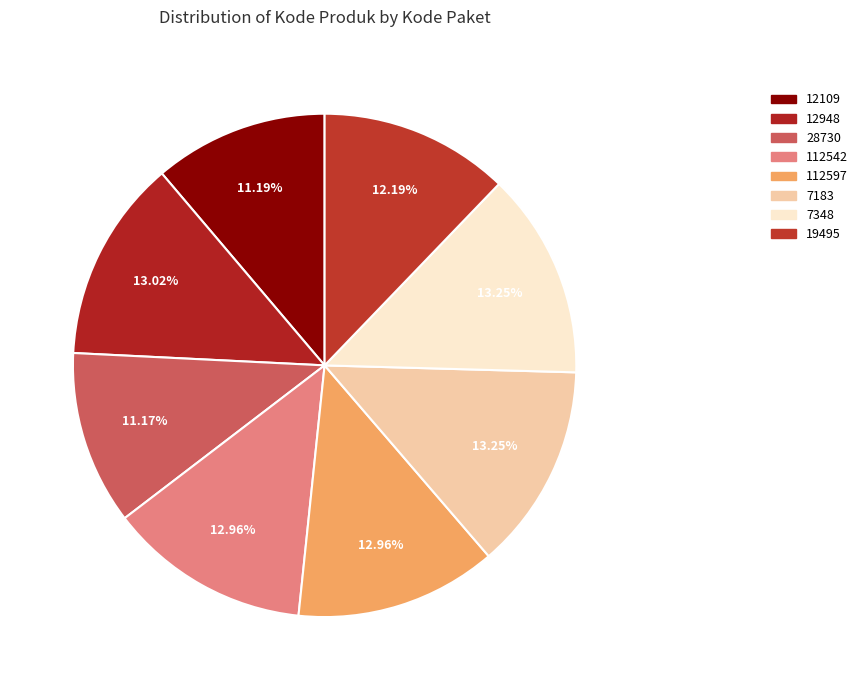

What is the change in value from 7348 to 19495?

-119243